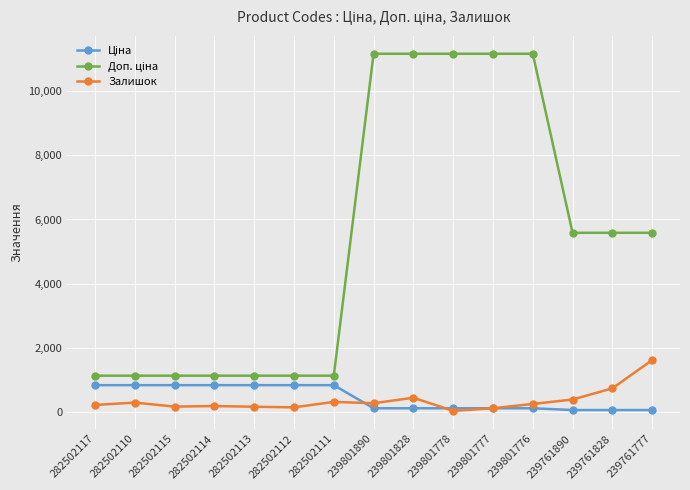

The Залишок series shows 112.0 at 239801777. True or false?

True